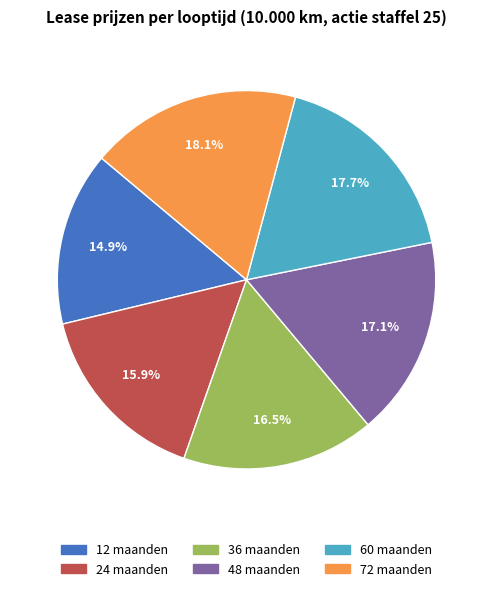

Between 12 maanden and 60 maanden, which is larger?

60 maanden